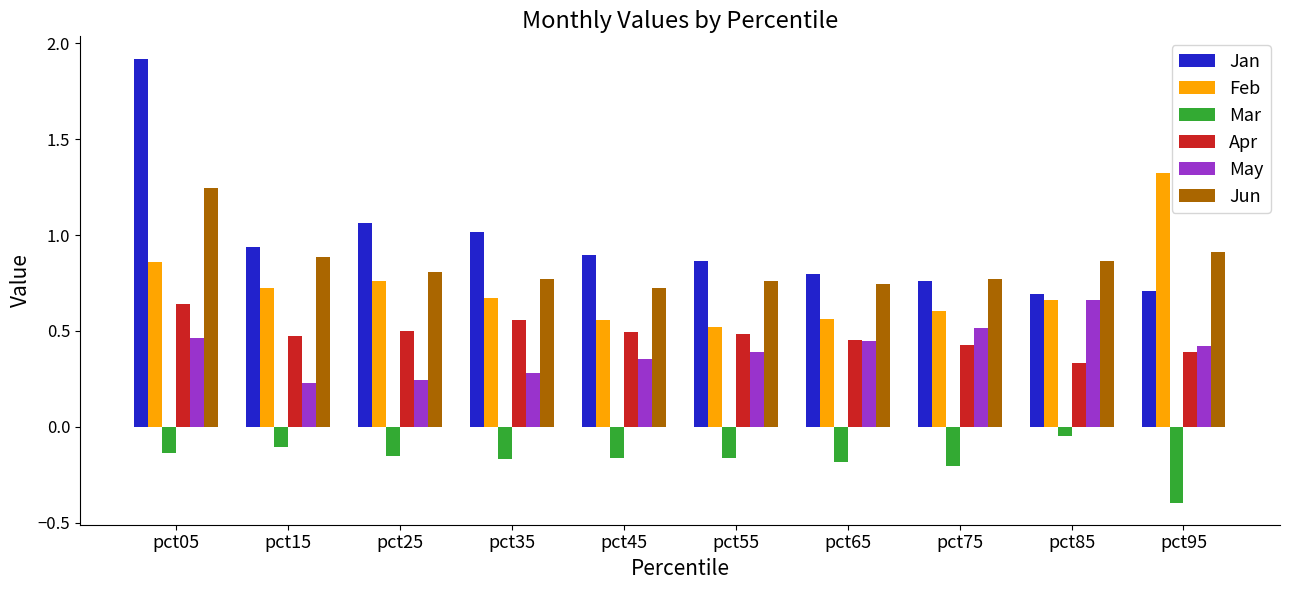

What is the sum of all Jun values?

8.5